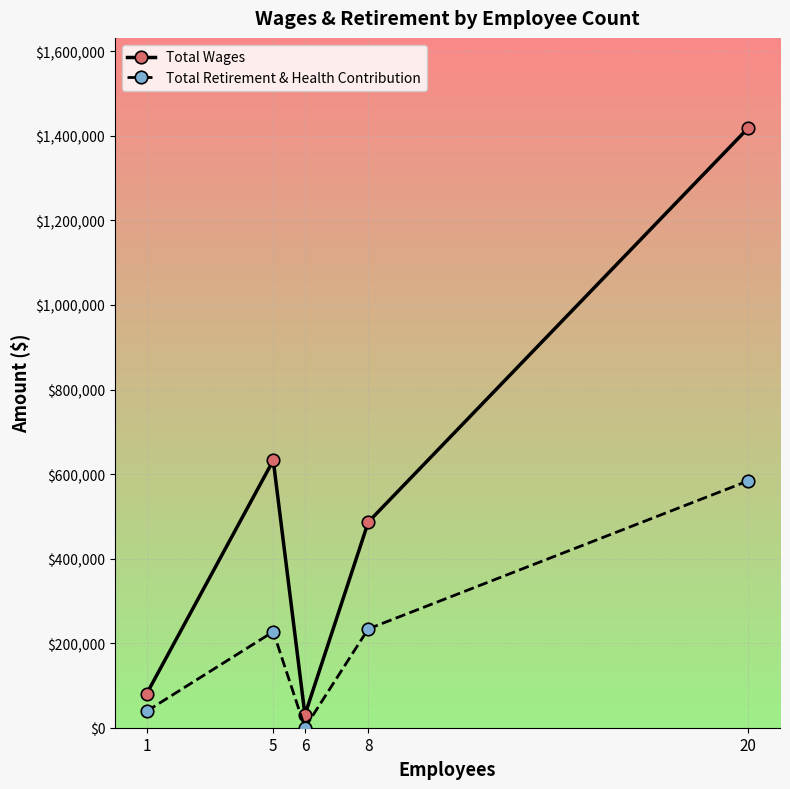

Where is Total Wages nearest to the value 724767?

5